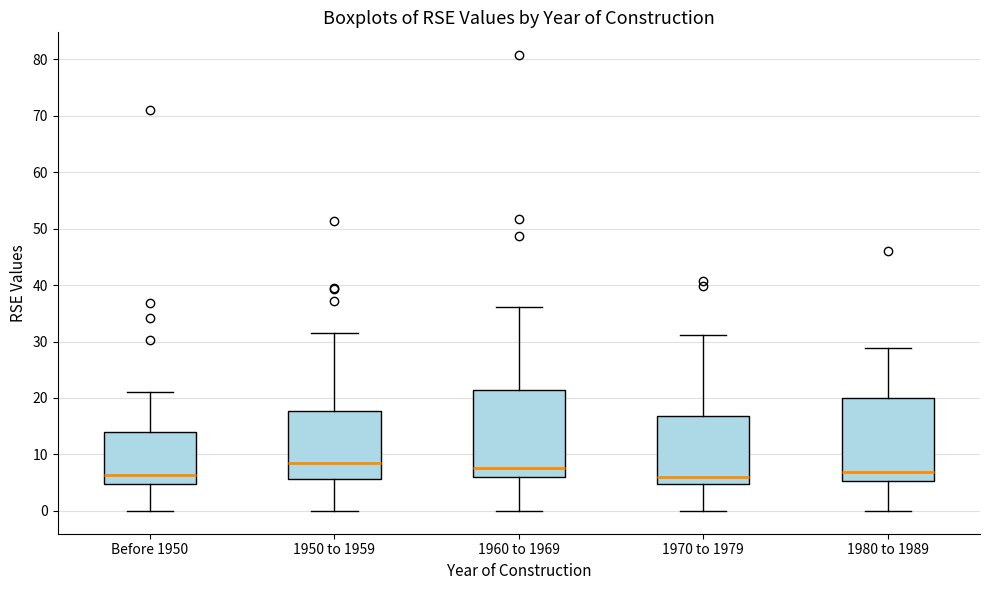

Reading left to right, read every box against the y-axis: the position of its median line, the range the box covers, and the ends of its whiskers. The values are not printed on the chart, so give them approximately, as read against the axis.

Before 1950: median 6, box 5 to 14, whiskers 0 to 21
1950 to 1959: median 9, box 6 to 18, whiskers 0 to 31
1960 to 1969: median 8, box 6 to 21, whiskers 0 to 36
1970 to 1979: median 6, box 5 to 17, whiskers 0 to 31
1980 to 1989: median 7, box 5 to 20, whiskers 0 to 29